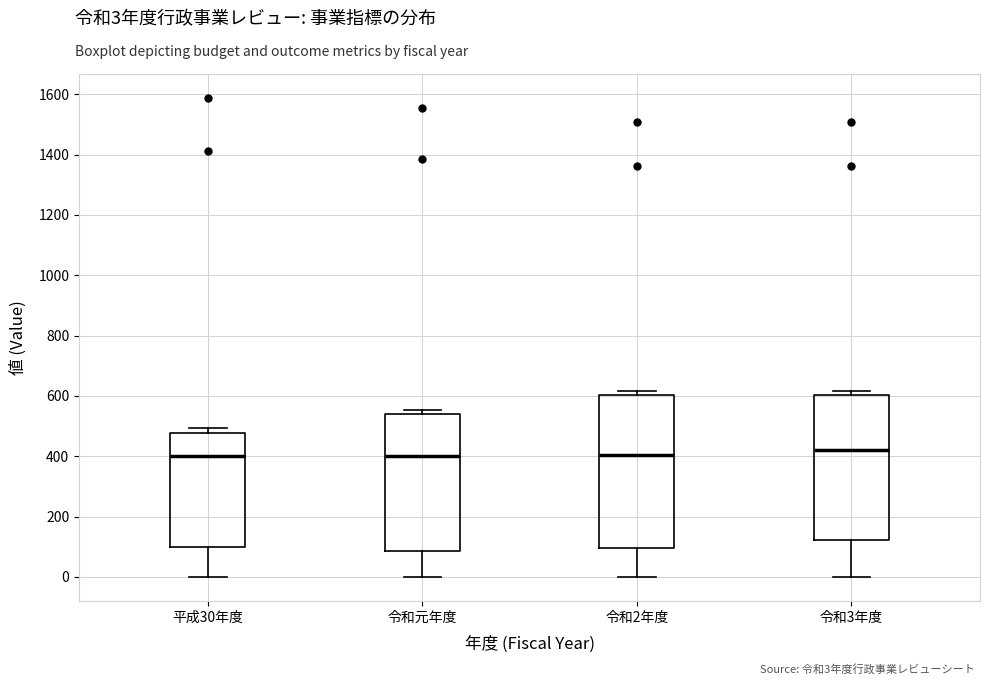

Reading left to right, transcribe this box plot: for each box, give where its median line is, the range the box spans, and where its two whiskers end, as read against the y-axis. The values are not printed on the chart, so give them approximately, as read against the axis.

平成30年度: median 400, box 100 to 480, whiskers 0 to 500
令和元年度: median 400, box 80 to 540, whiskers 0 to 560
令和2年度: median 400, box 100 to 600, whiskers 0 to 620
令和3年度: median 420, box 120 to 600, whiskers 0 to 620